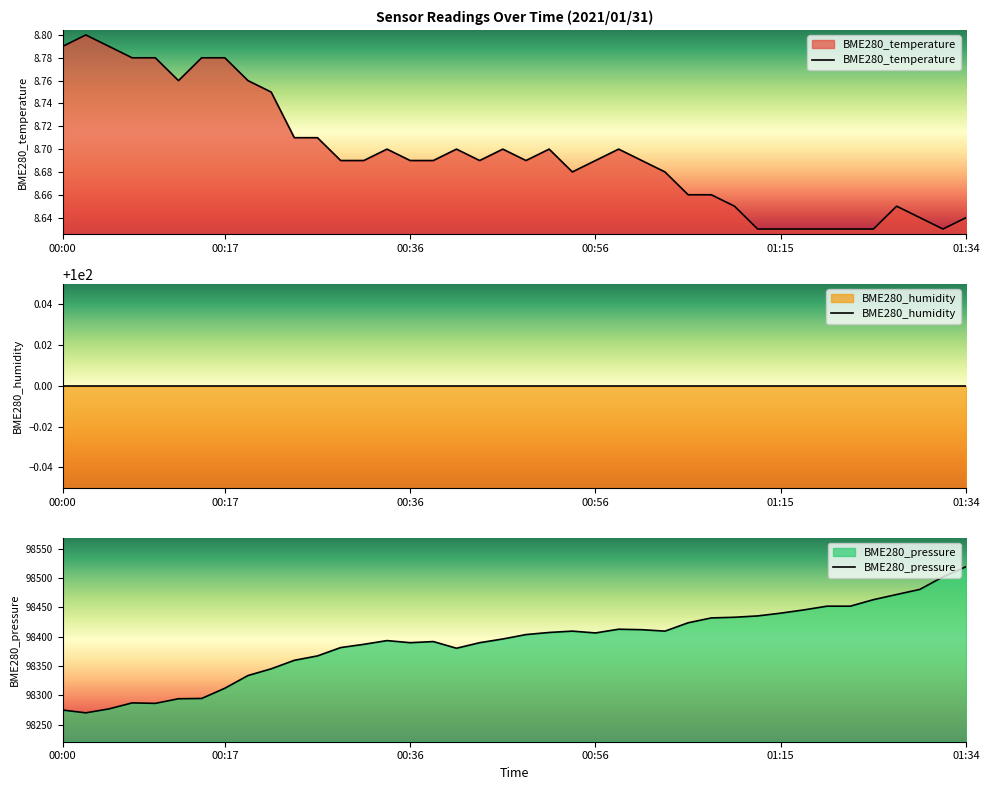

How many interior local peaks does the BME280_temperature series have?

7